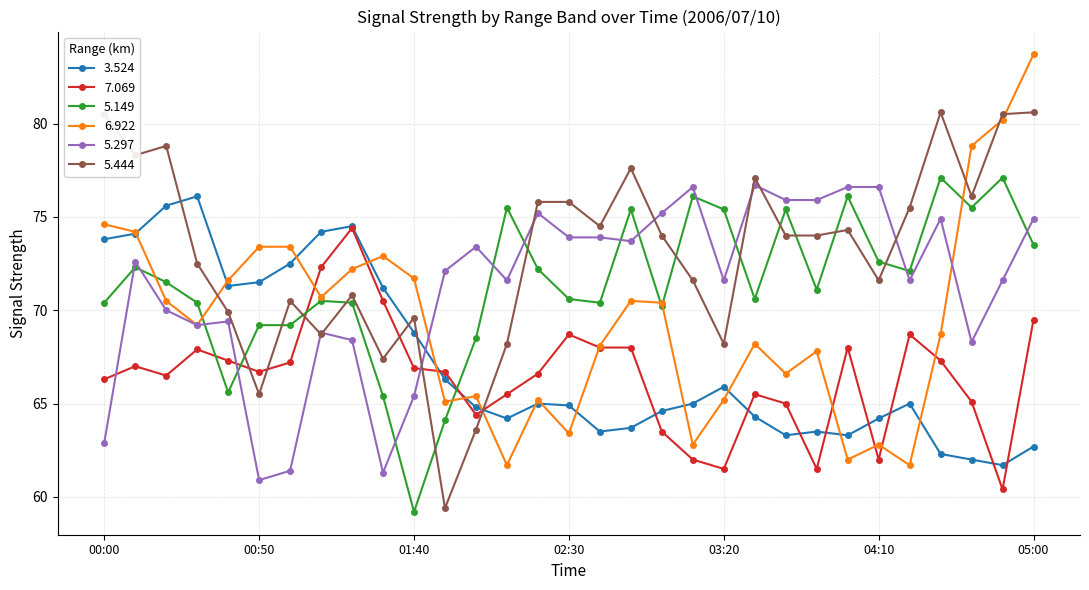

Does the chart have visible grid lines?

Yes